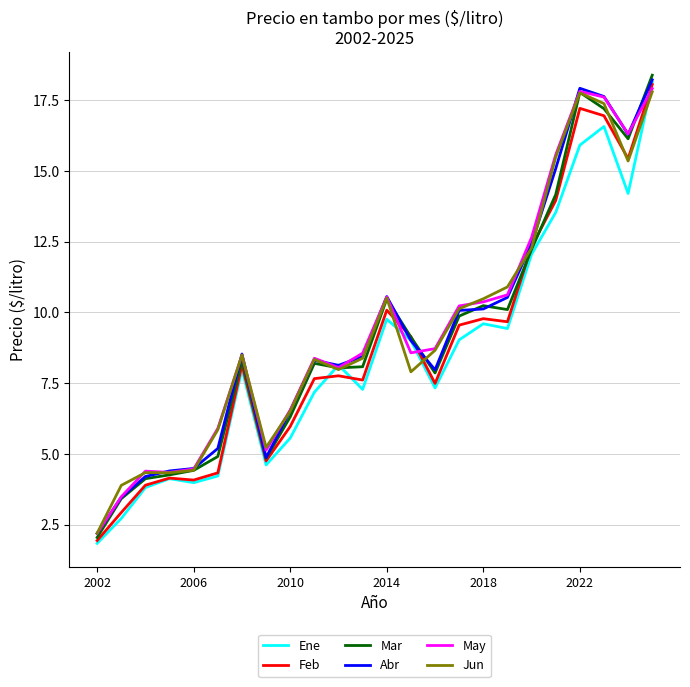

What is the maximum value shown in the chart?

18.4